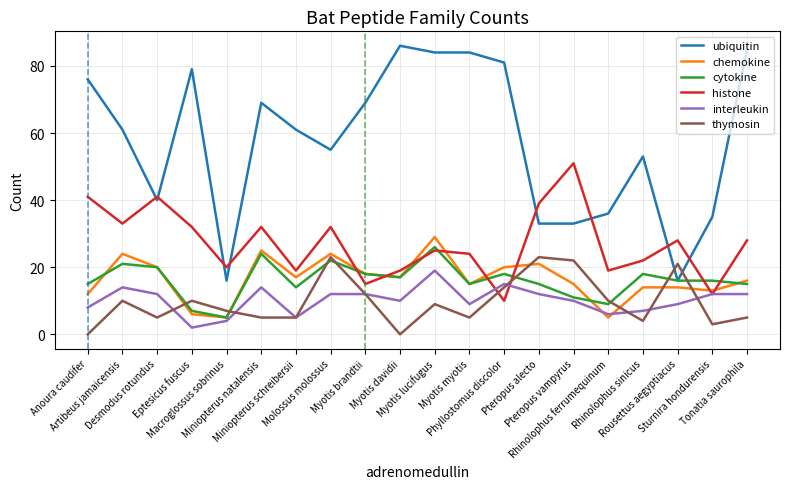

How many intersections are there between thymosin and chemokine?

6